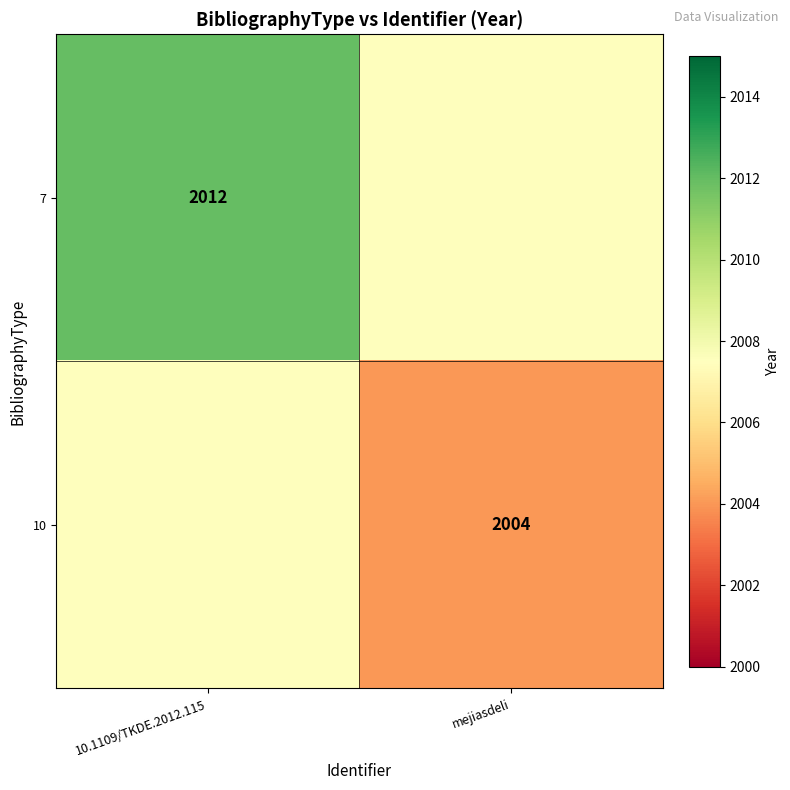

At which category is the sum across all series the highest?

10.1109/TKDE.2012.115